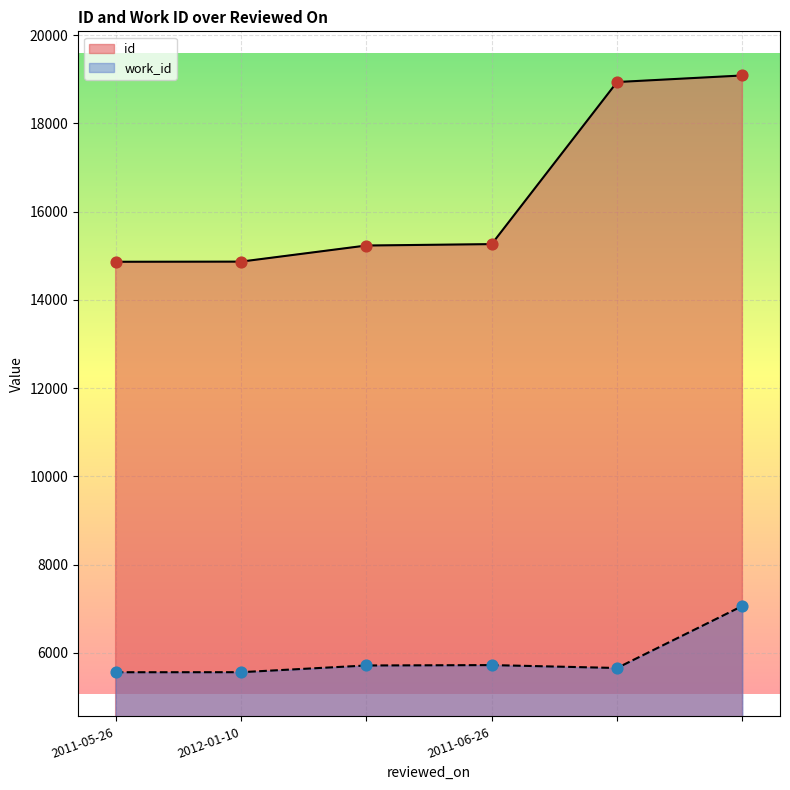

Which series contains the lowest Y value?

work_id